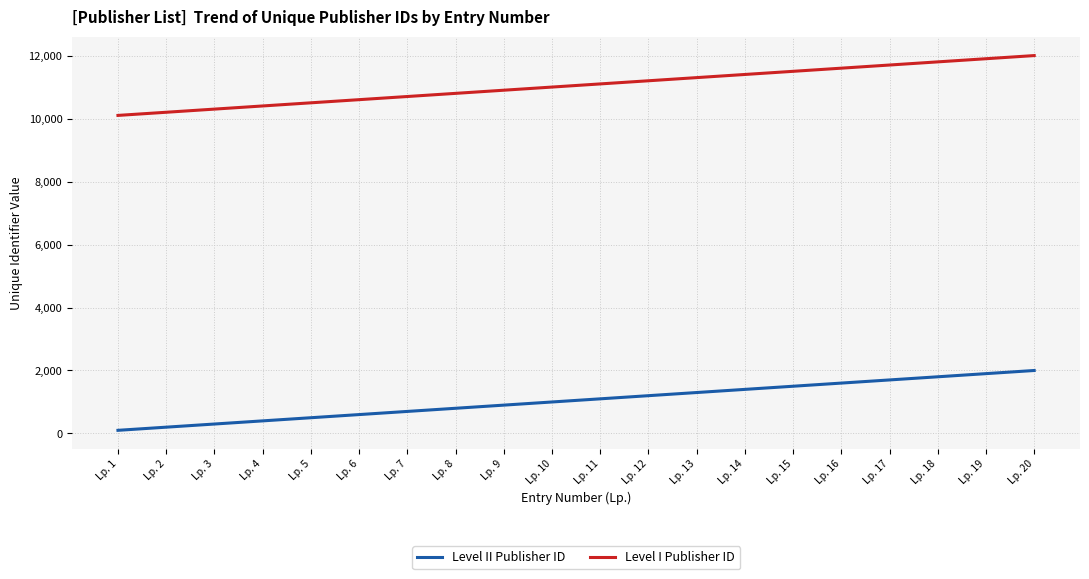

The value of Level II Publisher ID at Lp. 12 is 422. True or false?

False